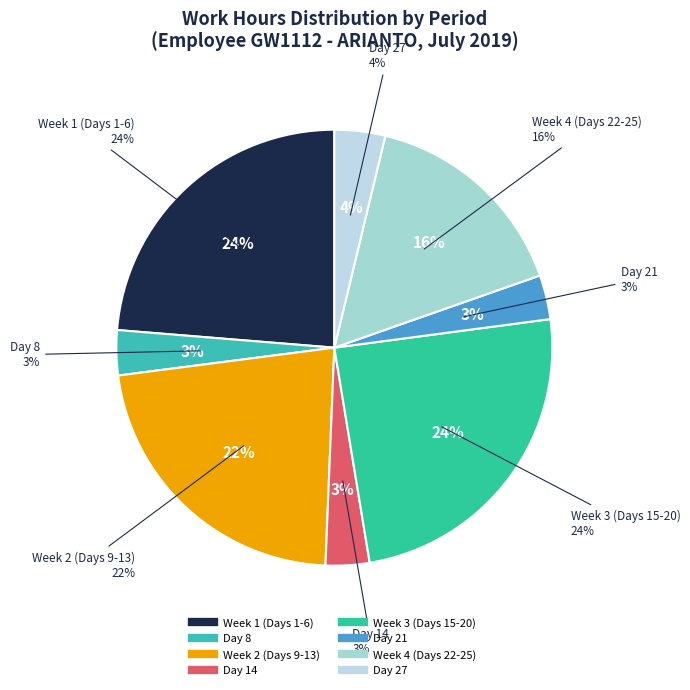

True or false: Day 5 accounts for 1% of the total.

False